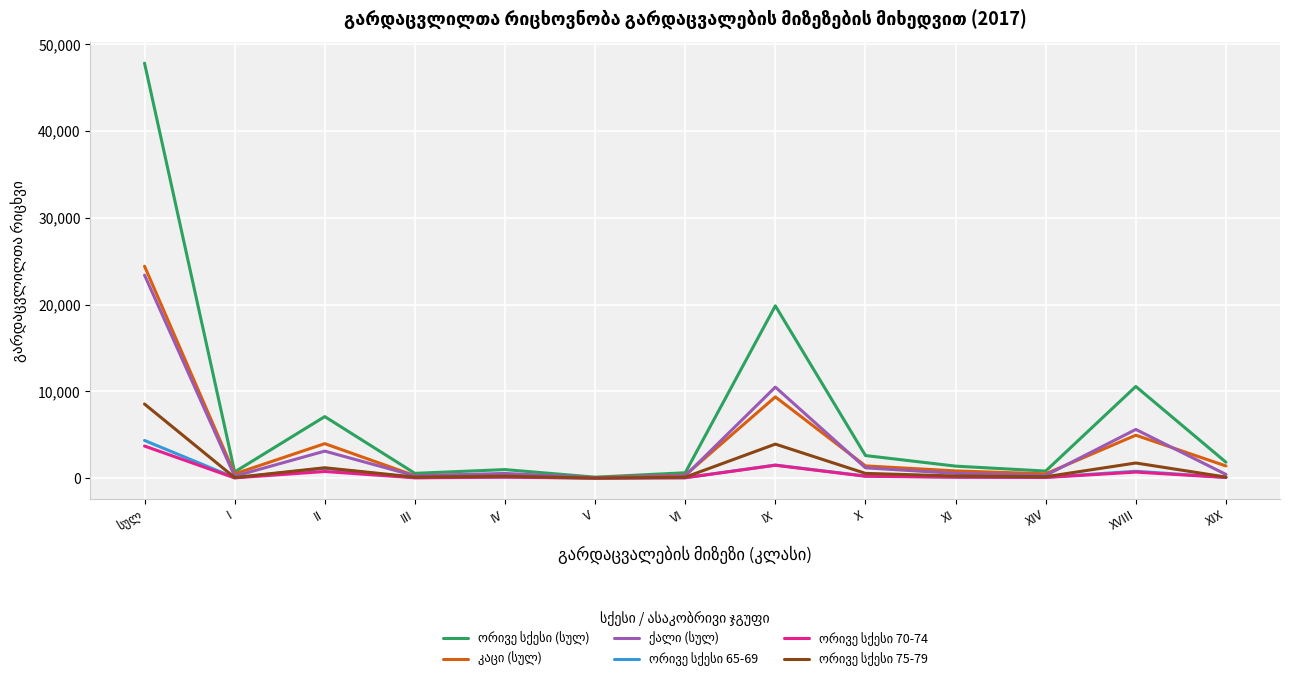

True or false: ორივე სქესი (სულ) and კაცი (სულ) intersect in this chart.

False